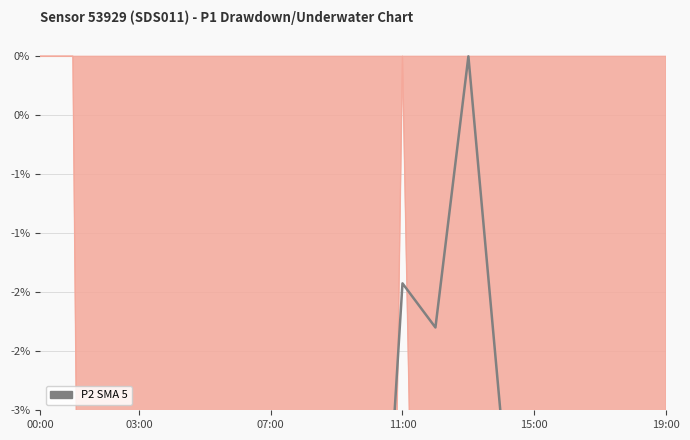

The value at 12 is -2.3. True or false?

True